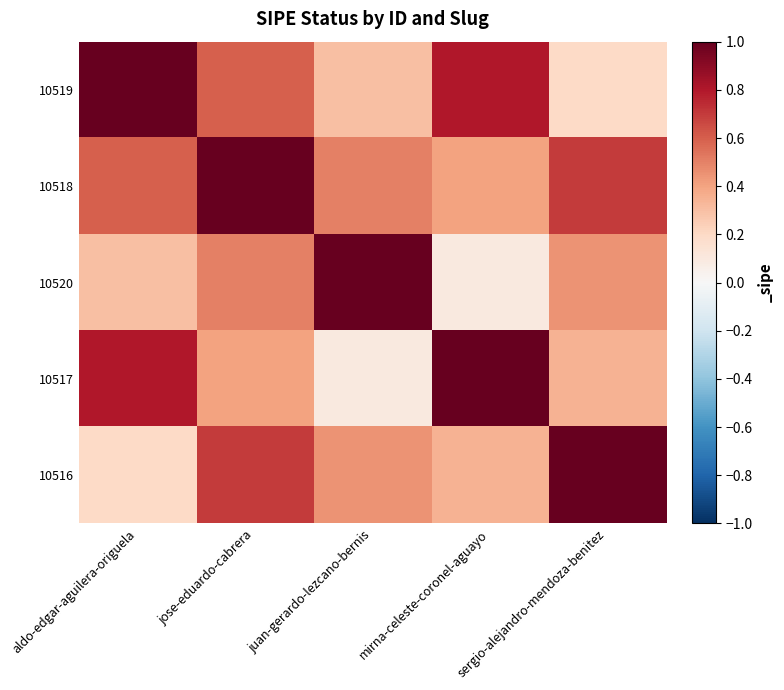

Which series has the largest total across all categories?

10518